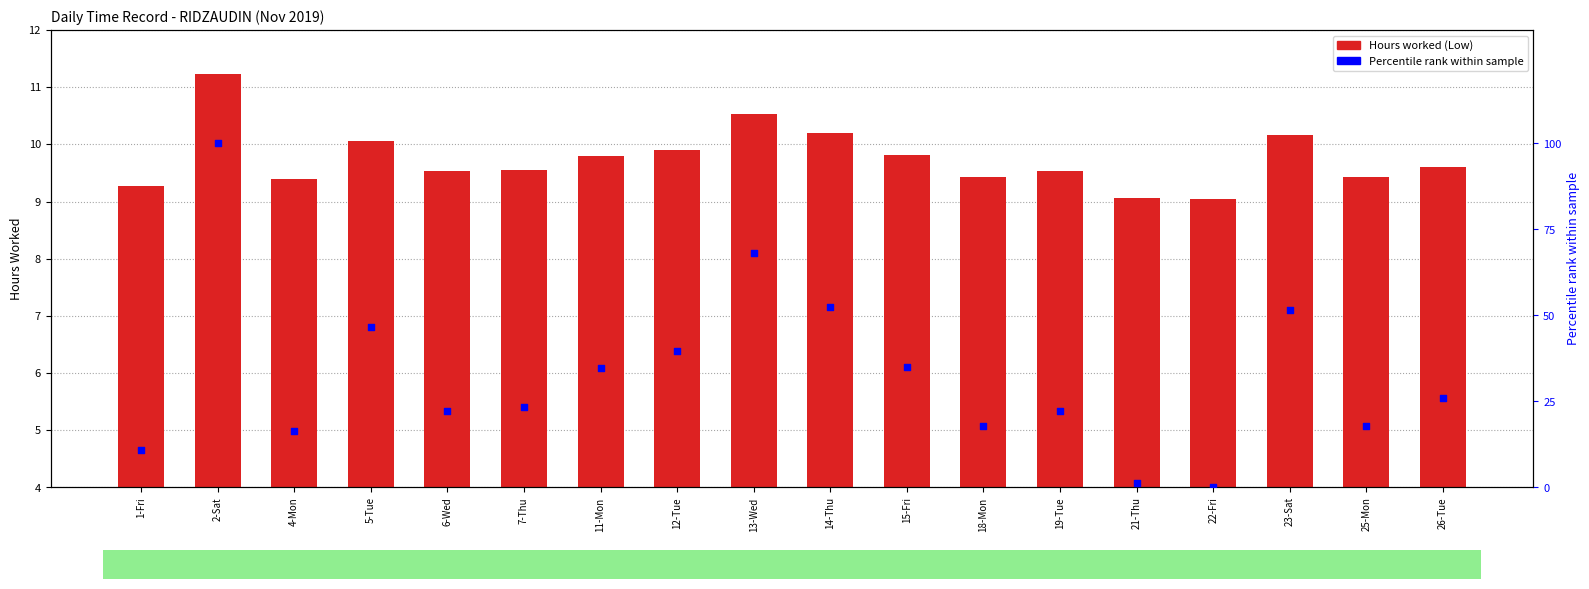

What are all the series names shown in the legend?

Hours worked (Low), Percentile rank